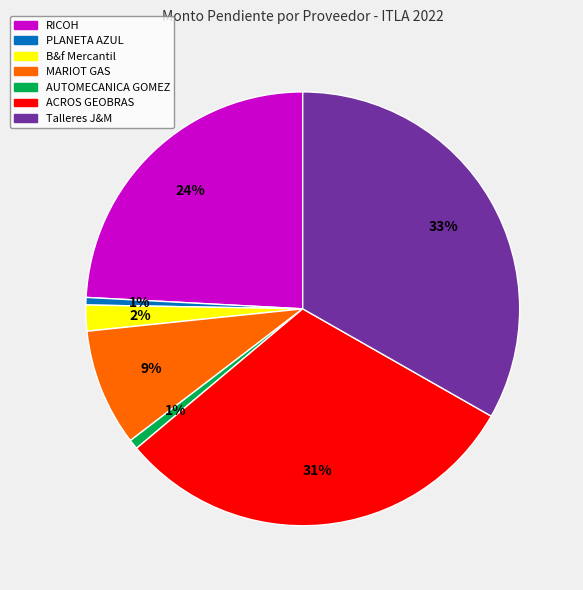

Does MARIOT GAS represent more than half of the total?

No